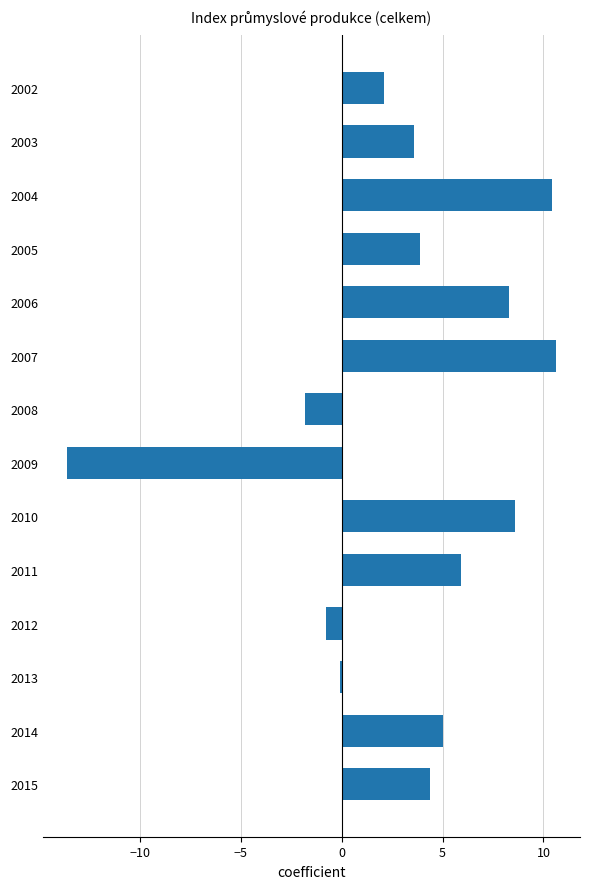

Reading top to bottom, what are all the values shown in this chart?

2.1	3.6	10.4	3.9	8.3	10.6	-1.8	-13.6	8.6	5.9	-0.8	-0.1	5.0	4.4